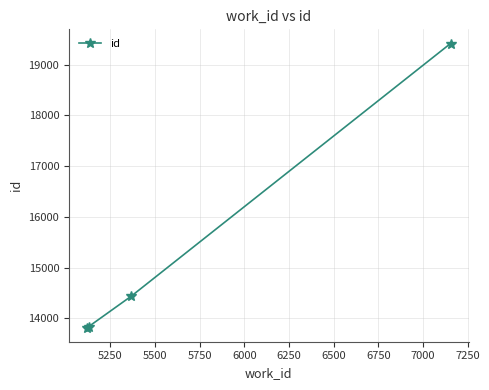

What is the difference between the second highest and second lowest values?

601